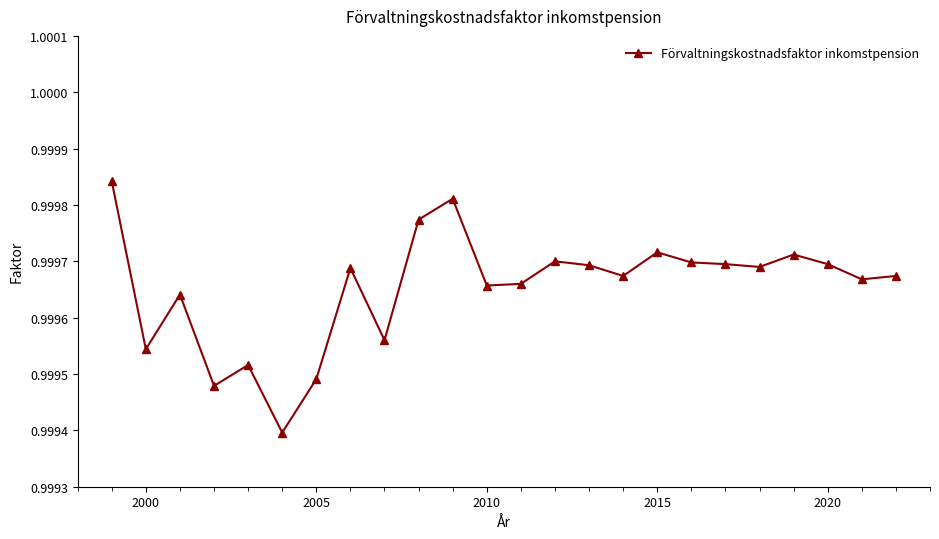

True or false: the data has more than 0 interior local peaks.

True